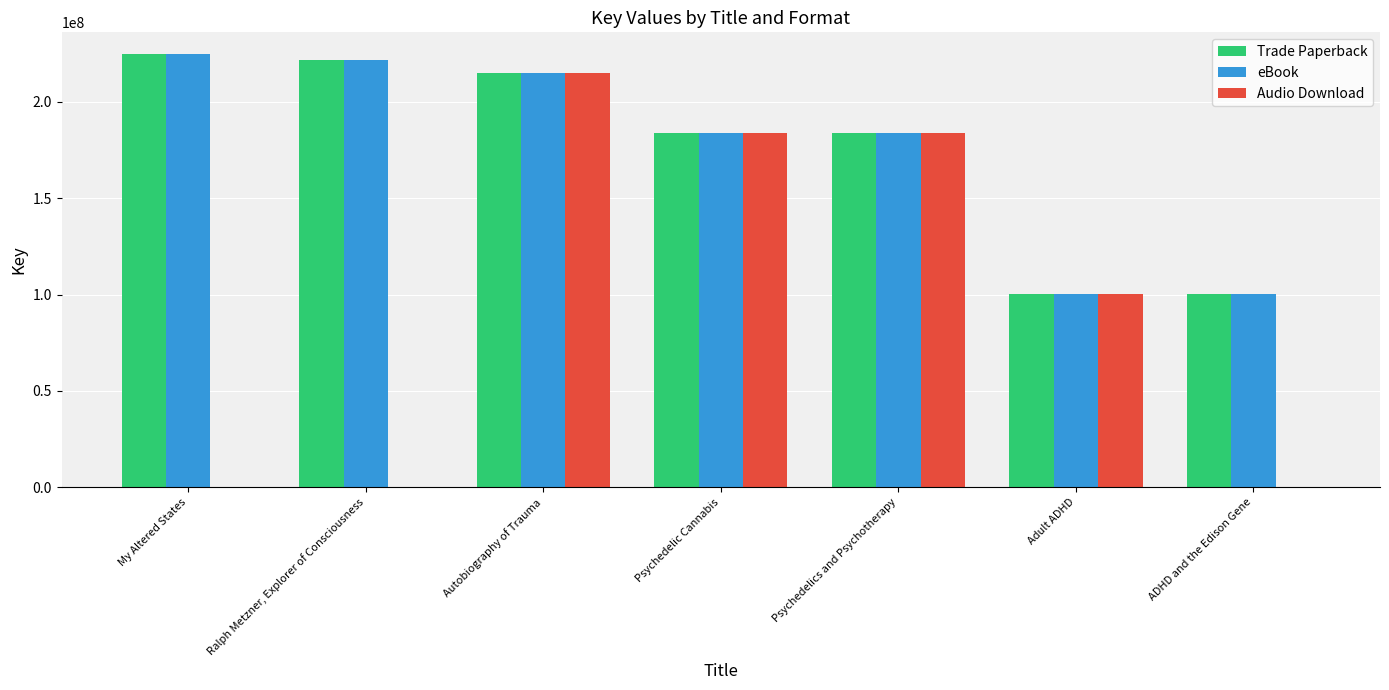

Is it true that Audio Download equals 184040602 at Psychedelics and Psychotherapy?

True